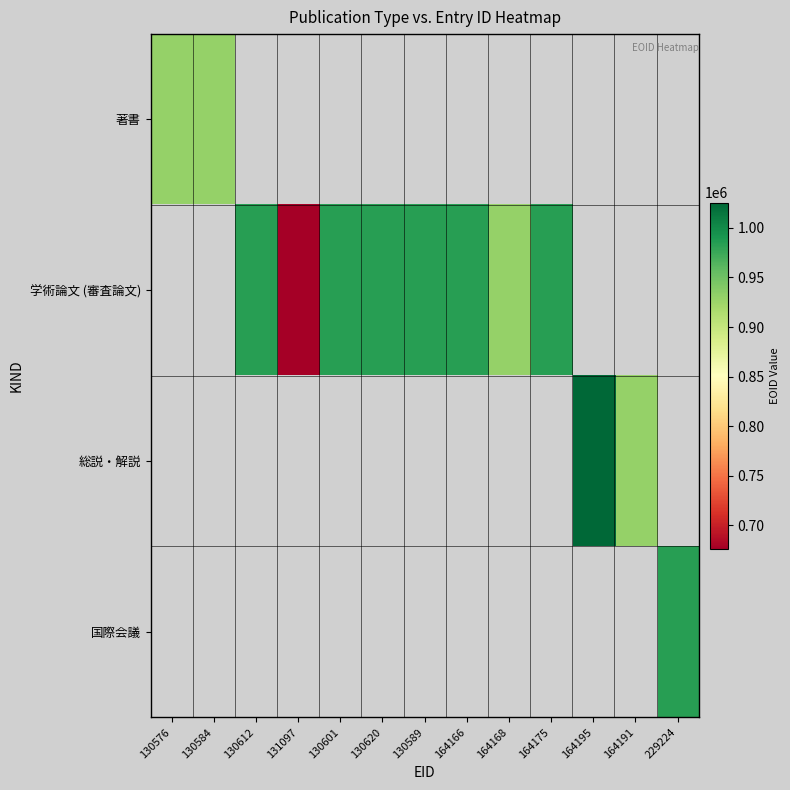

Read the 学術論文 (審査論文) value at 164166.

983687.0